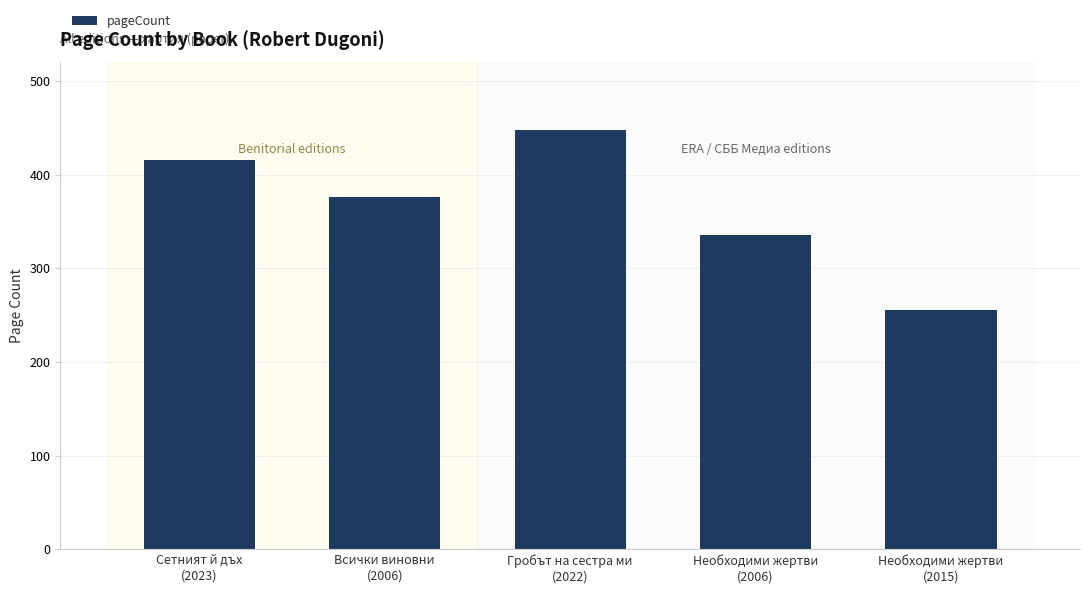

What is the value of the 1st bar from the left?

416